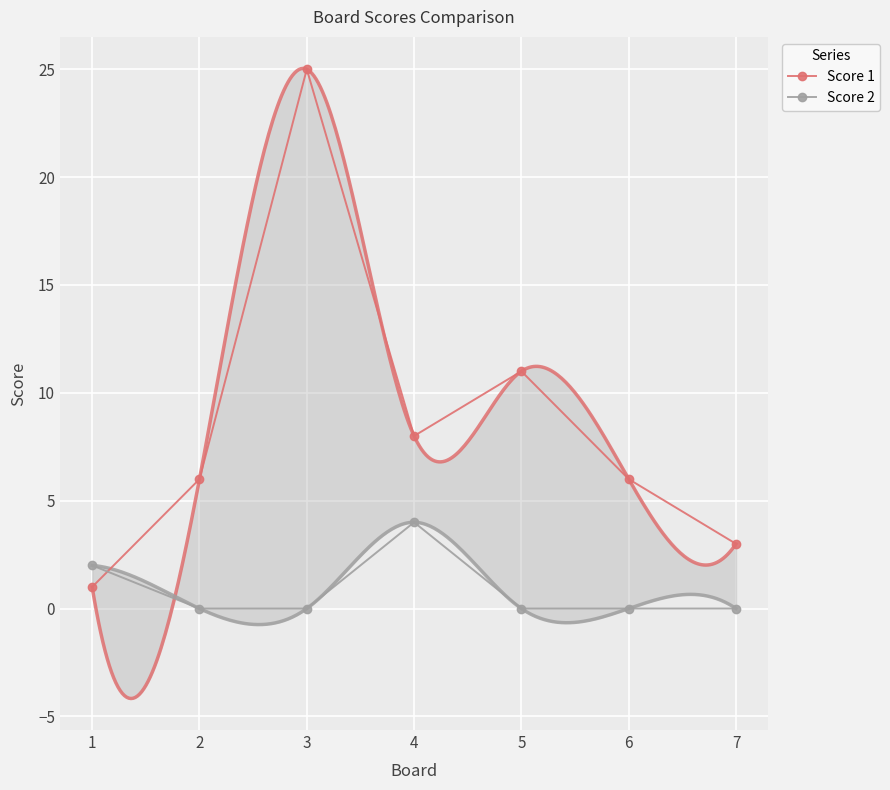

How many distinct data groups are displayed?

2